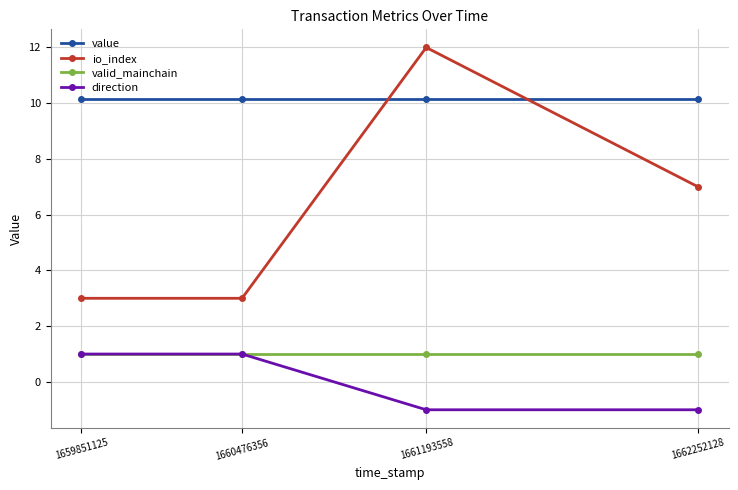

The value of value at 1662252128 is 10.2. True or false?

True